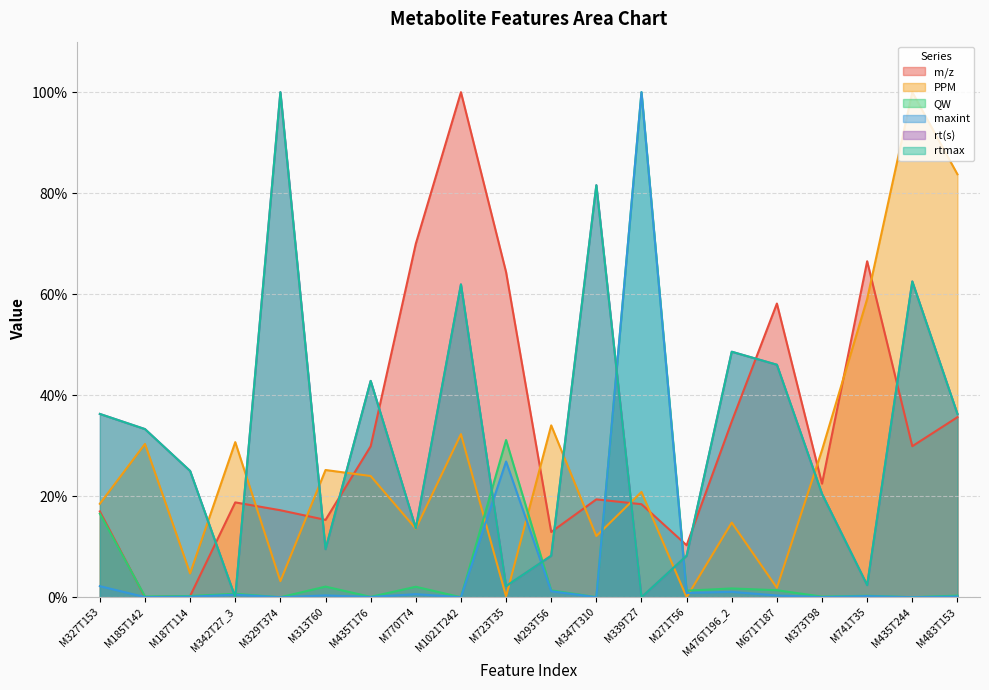

Reading left to right, transcribe all the data shown in this chart.

m/z: M327T153=17.0	M185T142=0.0	M187T114=0.2	M342T27_3=18.8	M329T374=17.2	M313T60=15.3	M435T176=29.9	M770T74=70.0	M1021T242=100.0	M723T35=64.4	M293T56=12.9	M347T310=19.4	M339T27=18.4	M271T56=10.3	M476T196_2=34.8	M671T187=58.2	M373T98=22.5	M741T35=66.5	M435T244=29.9	M483T153=35.6
PPM: M327T153=18.5	M185T142=30.4	M187T114=4.7	M342T27_3=30.7	M329T374=3.2	M313T60=25.2	M435T176=24.0	M770T74=13.6	M1021T242=32.3	M723T35=0.2	M293T56=34.0	M347T310=12.1	M339T27=20.8	M271T56=0.0	M476T196_2=14.8	M671T187=1.9	M373T98=29.1	M741T35=59.1	M435T244=100.0	M483T153=83.7
QW: M327T153=16.6	M185T142=0.1	M187T114=0.3	M342T27_3=0.7	M329T374=0.0	M313T60=2.1	M435T176=0.1	M770T74=2.1	M1021T242=0.0	M723T35=31.1	M293T56=1.4	M347T310=0.0	M339T27=100.0	M271T56=1.3	M476T196_2=1.7	M671T187=1.4	M373T98=0.1	M741T35=0.3	M435T244=0.0	M483T153=0.3
maxint: M327T153=2.2	M185T142=0.0	M187T114=0.1	M342T27_3=0.5	M329T374=0.0	M313T60=0.4	M435T176=0.0	M770T74=0.6	M1021T242=0.0	M723T35=26.9	M293T56=1.2	M347T310=0.0	M339T27=100.0	M271T56=0.9	M476T196_2=1.1	M671T187=0.3	M373T98=0.0	M741T35=0.2	M435T244=0.0	M483T153=0.2
rt(s): M327T153=36.3	M185T142=33.3	M187T114=25.0	M342T27_3=0.0	M329T374=100.0	M313T60=9.5	M435T176=42.8	M770T74=13.7	M1021T242=61.9	M723T35=2.2	M293T56=8.2	M347T310=81.6	M339T27=0.0	M271T56=8.2	M476T196_2=48.6	M671T187=46.0	M373T98=20.5	M741T35=2.4	M435T244=62.5	M483T153=36.3
rtmax: M327T153=36.3	M185T142=33.3	M187T114=25.0	M342T27_3=0.0	M329T374=100.0	M313T60=9.5	M435T176=42.8	M770T74=13.7	M1021T242=61.9	M723T35=2.2	M293T56=8.2	M347T310=81.6	M339T27=0.0	M271T56=8.2	M476T196_2=48.6	M671T187=46.0	M373T98=20.5	M741T35=2.4	M435T244=62.5	M483T153=36.3